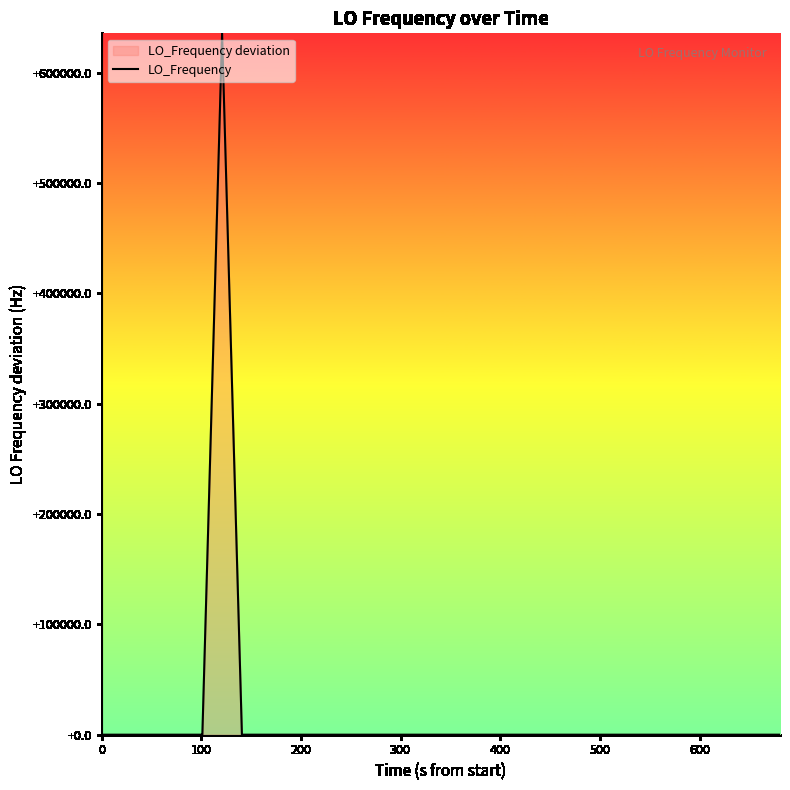

How many values are below 0?

18